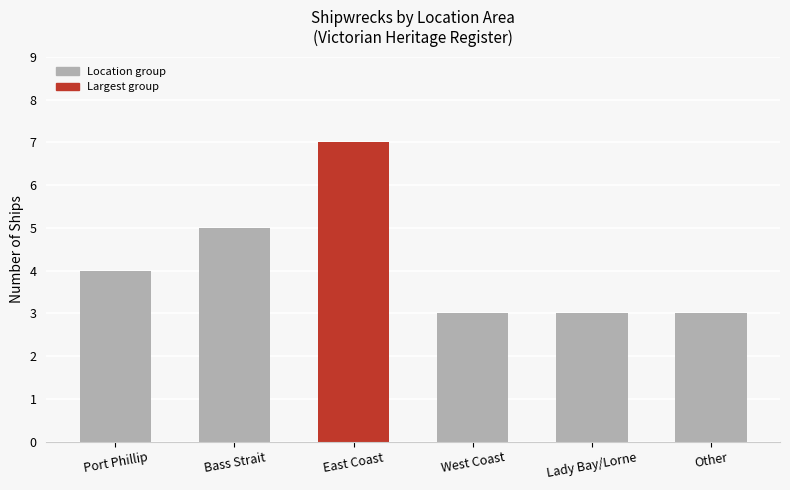

At which category does the chart reach its peak across all series?

East Coast